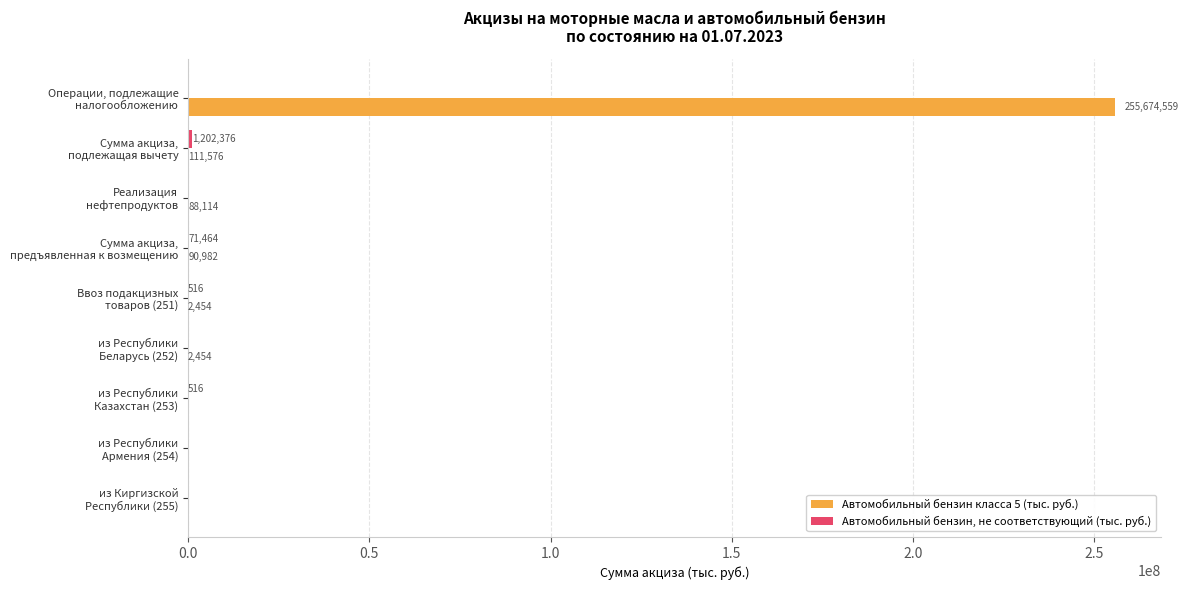

What is the greatest value displayed?

255674559